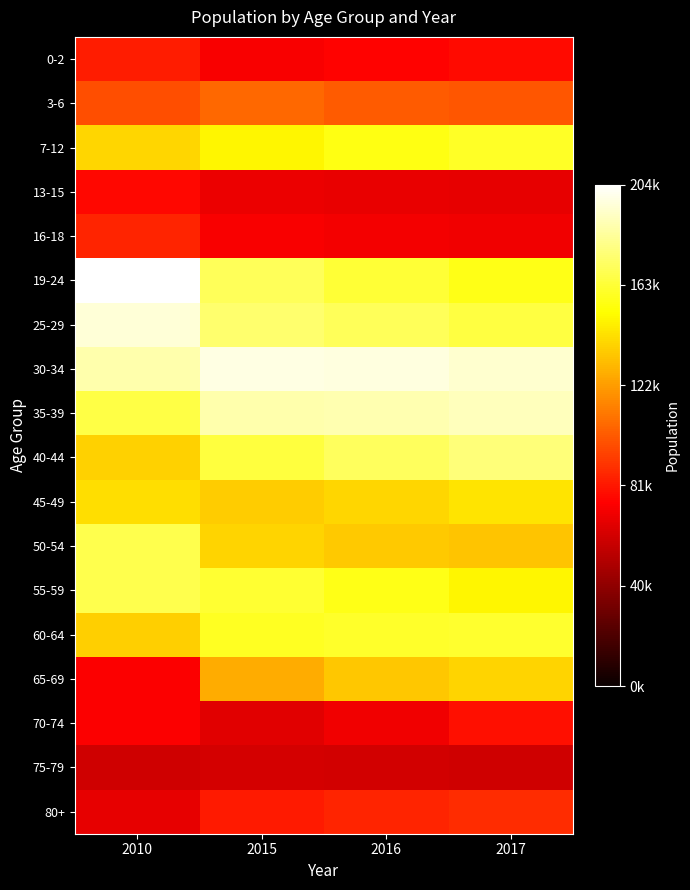

At how many categories does at least one series exceed 93067?

4